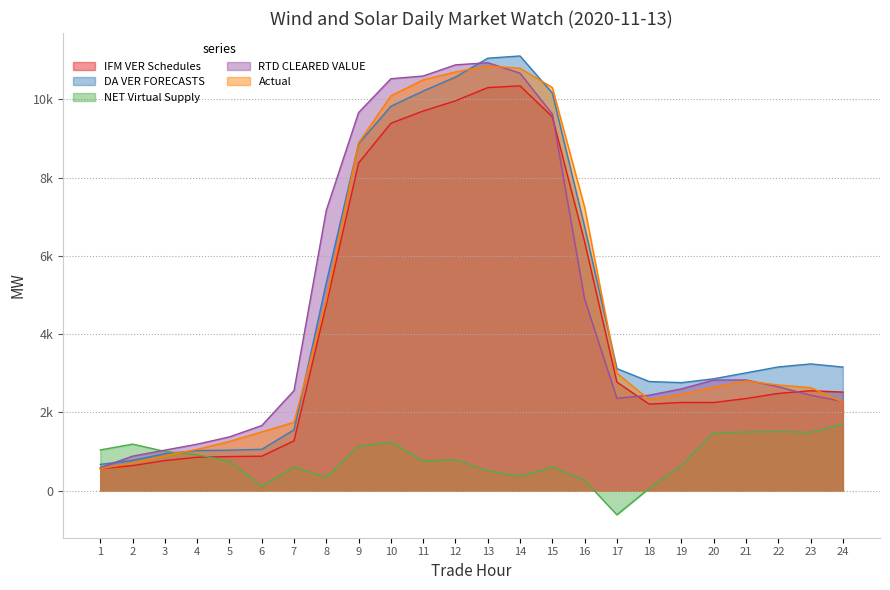

What is the difference between the second highest and second lowest values in the DA VER FORECASTS series?

10277.6